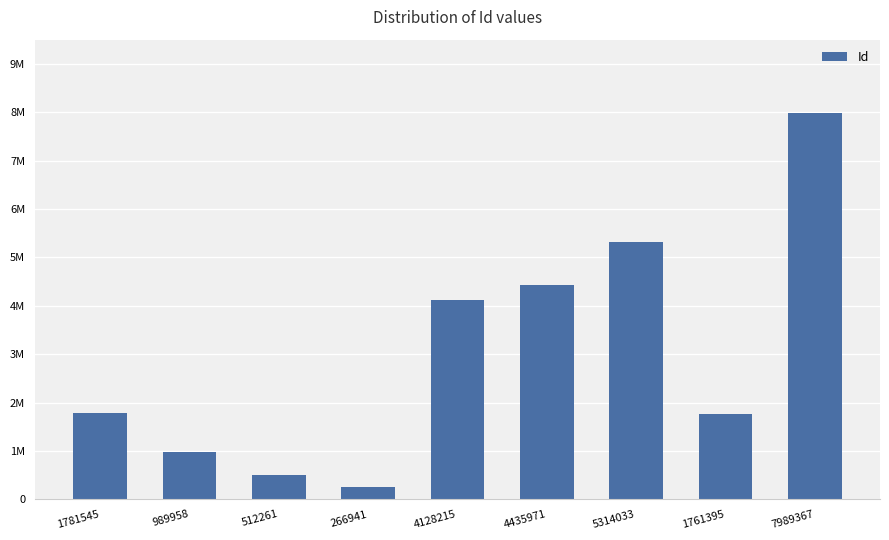

Are the bars horizontal?

No